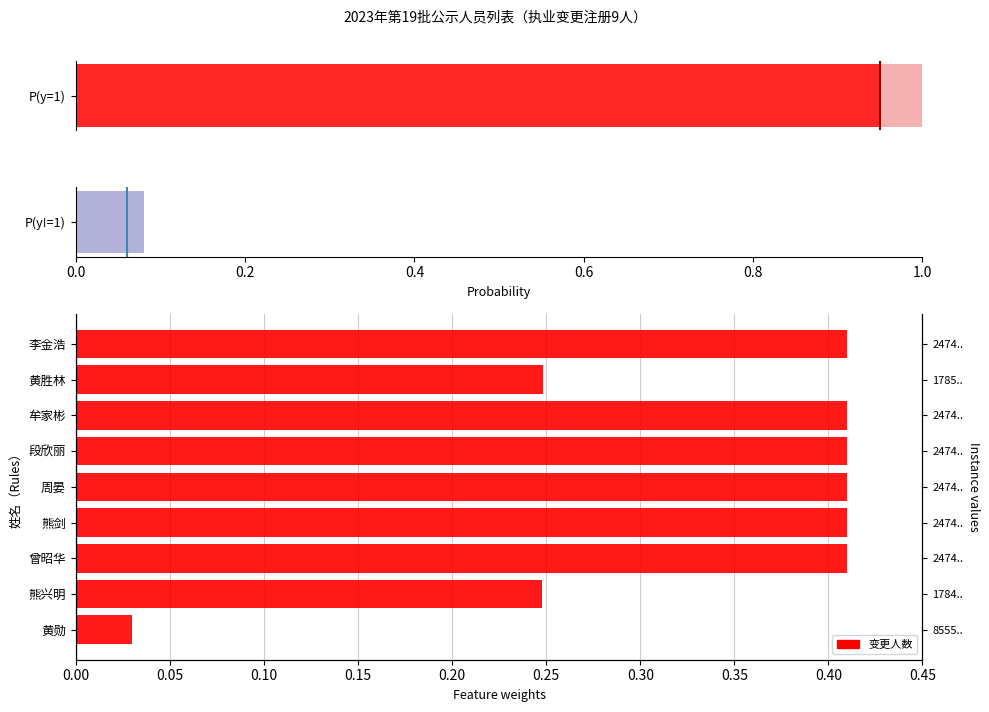

Reading left to right, what are all the values shown in this chart?

0.0	0.2	0.4	0.4	0.4	0.4	0.4	0.2	0.4